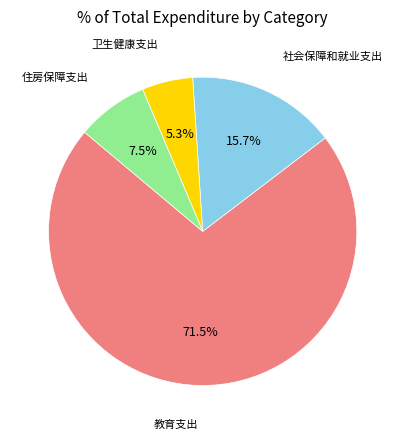

Is there a majority slice in this chart?

Yes